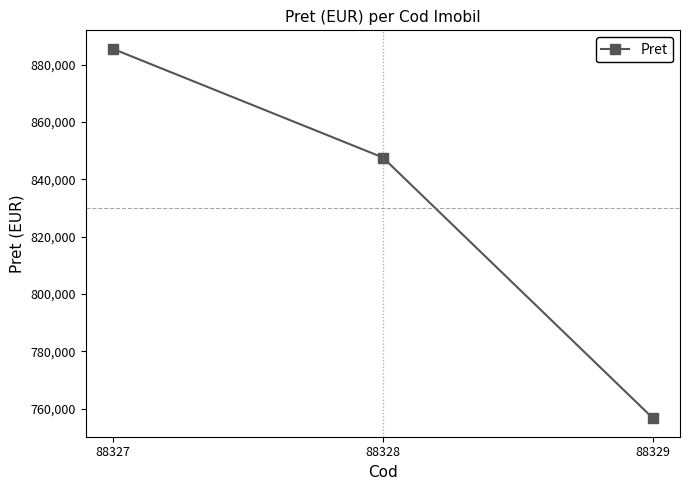

List the labels in order of value, largest first.

88327, 88328, 88329